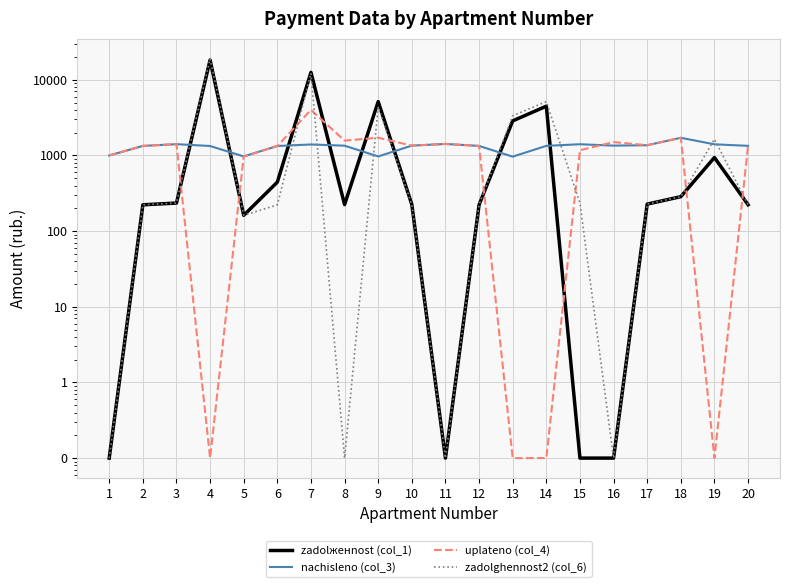

Which label corresponds to the largest value in the chart?

4